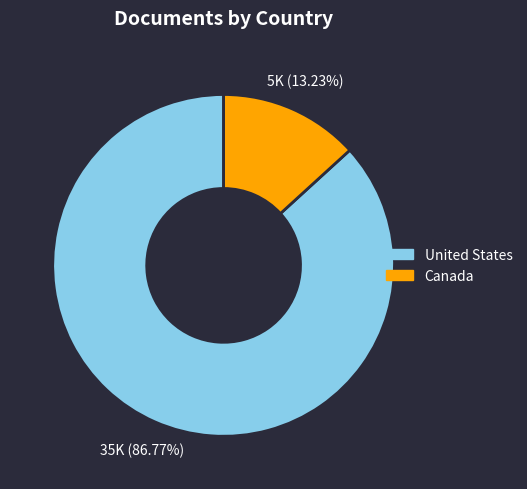

Rank the categories by value from lowest to highest.

Canada, United States